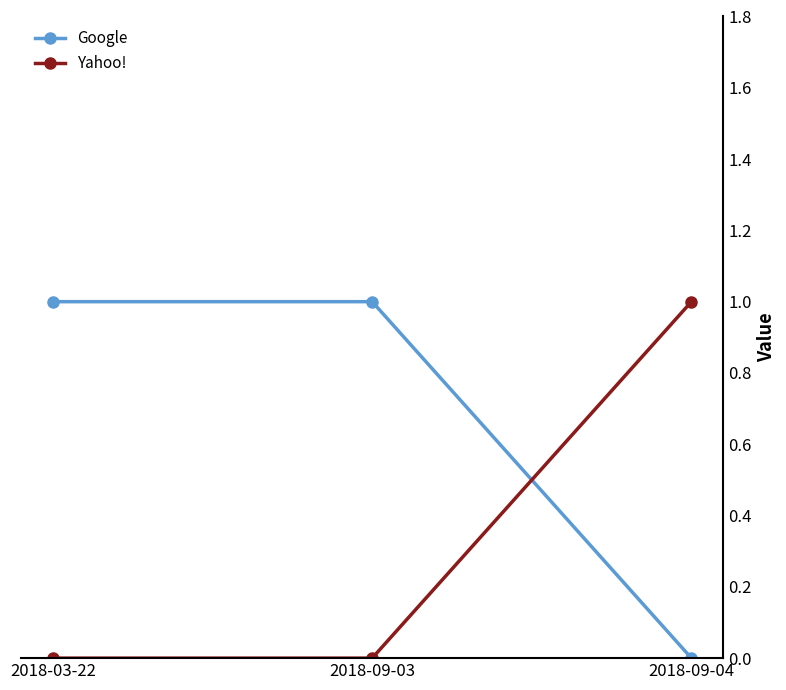

What position from the right is 2018-03-22?

3